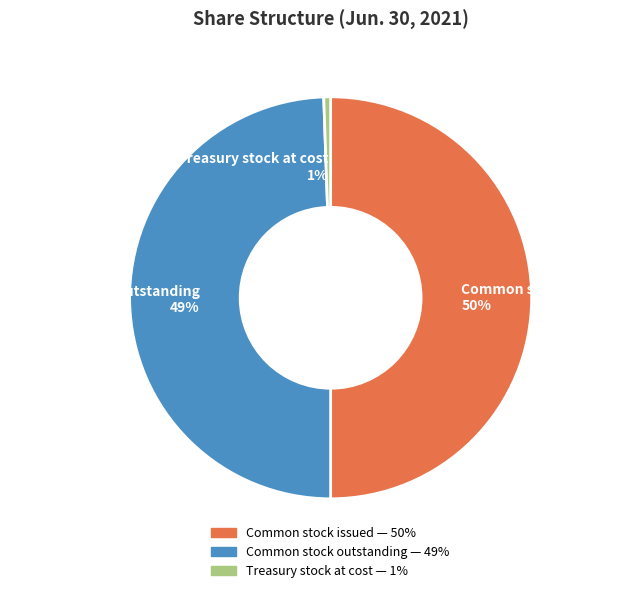

Rank the categories by value from lowest to highest.

Treasury stock at cost, Common stock outstanding, Common stock issued